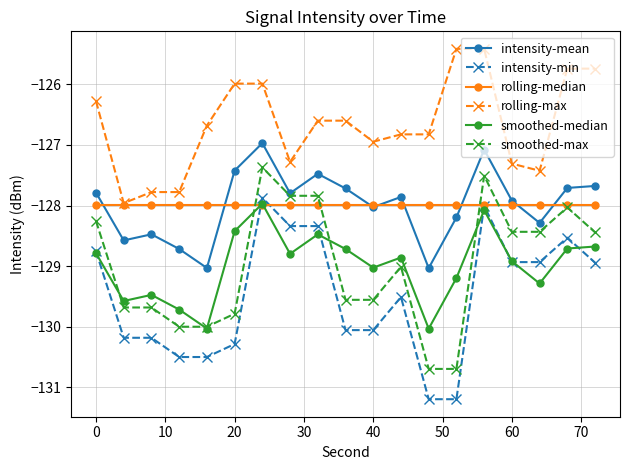

What is the minimum value for rolling-median?

-128.0